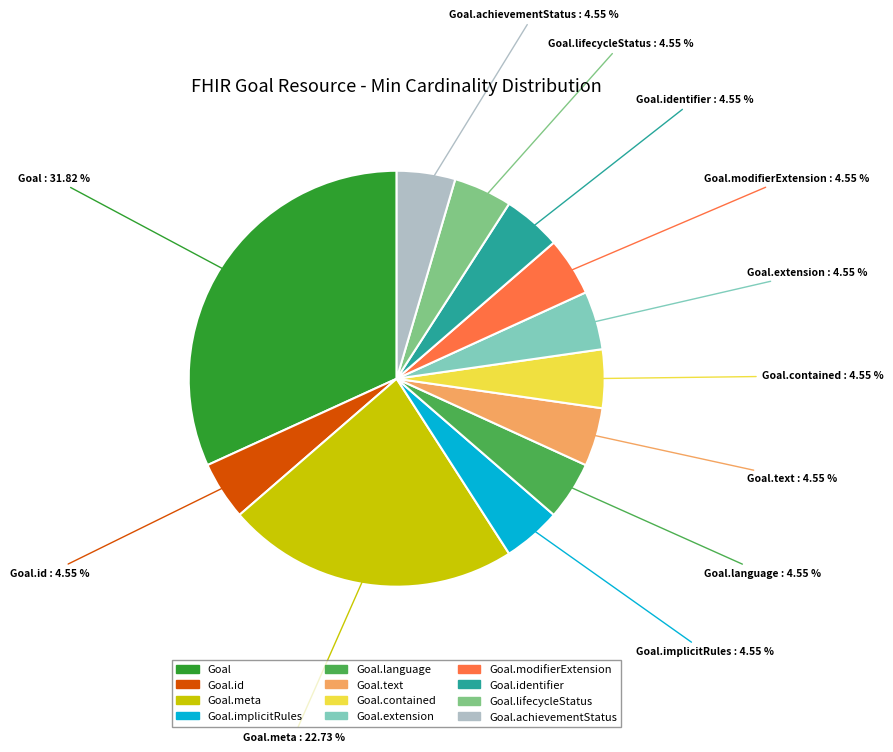

Is there a majority slice in this chart?

No